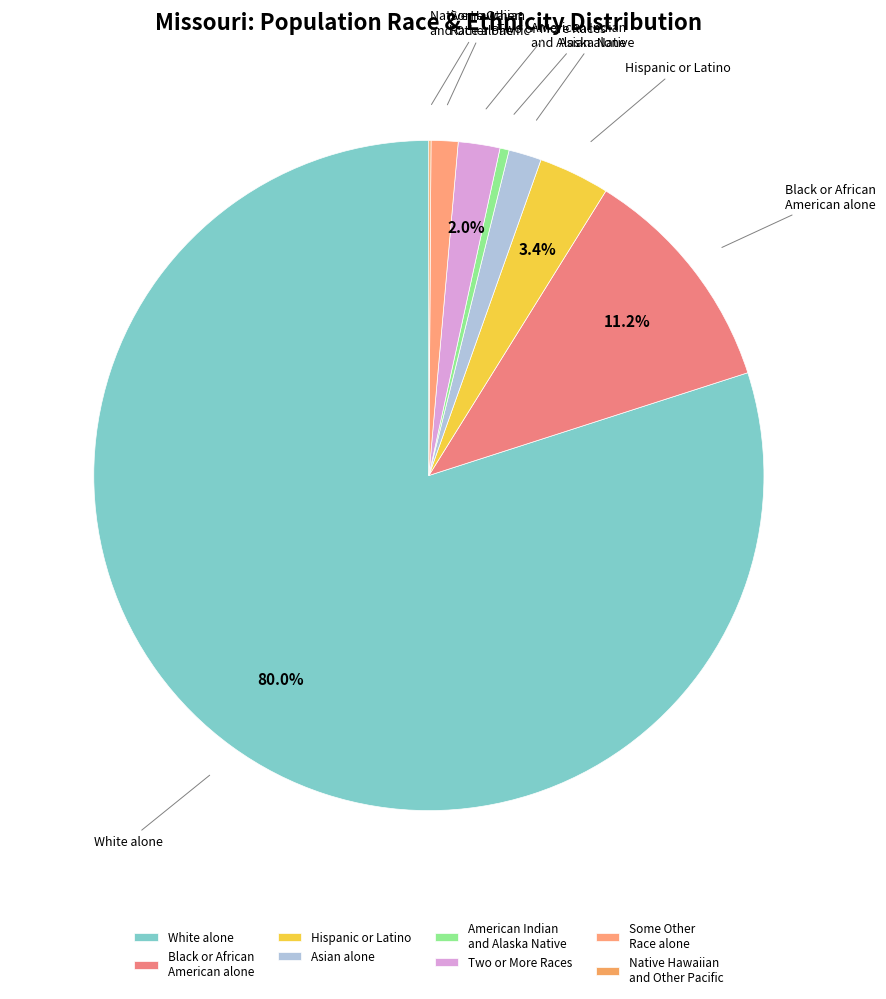

What portion of the pie excludes Black or African American alone?

88.8%